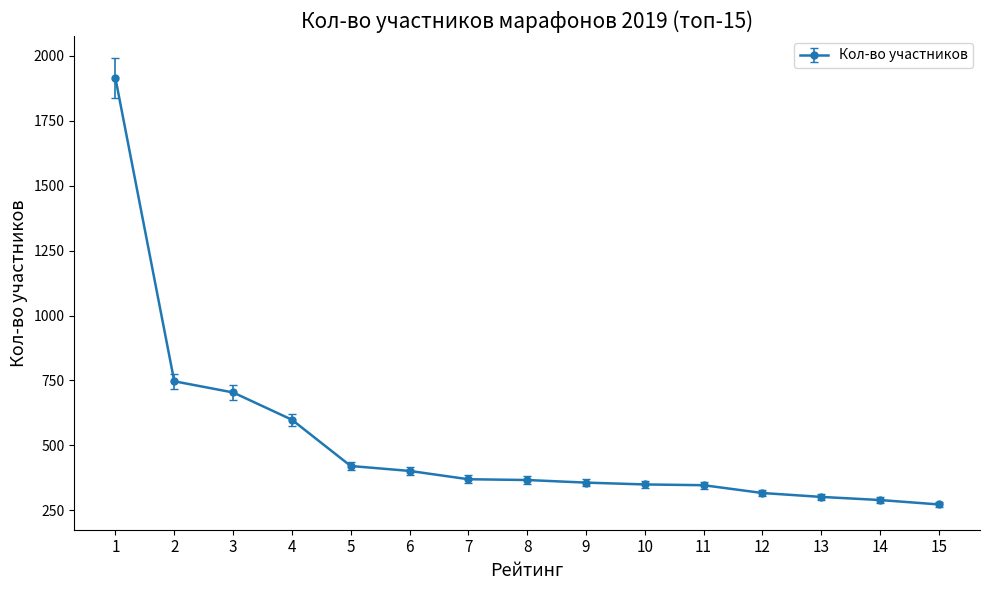

Is this an area chart (filled region under the line)?

No